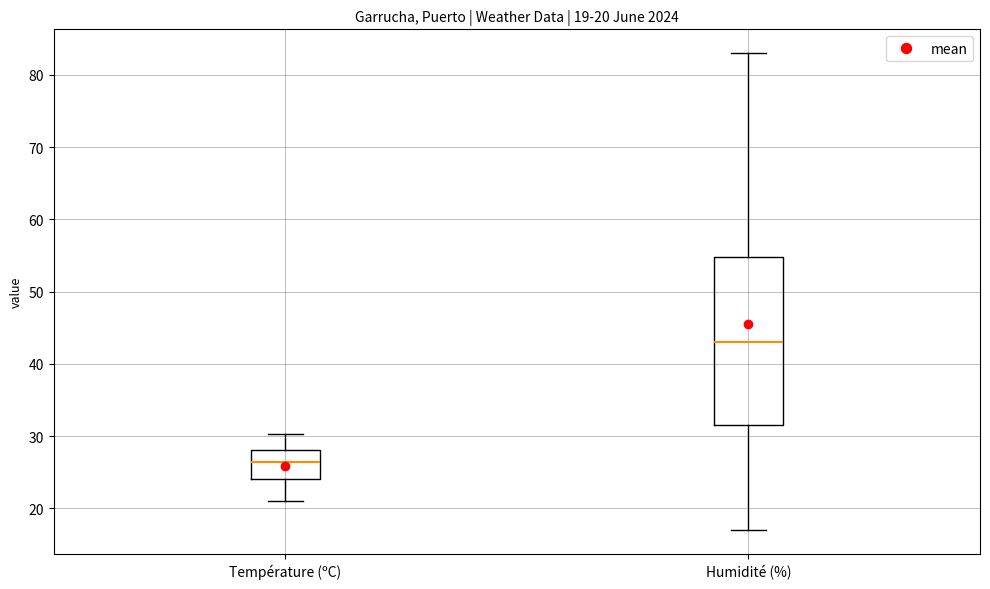

Which box's median line is the highest?

Humidité (%)